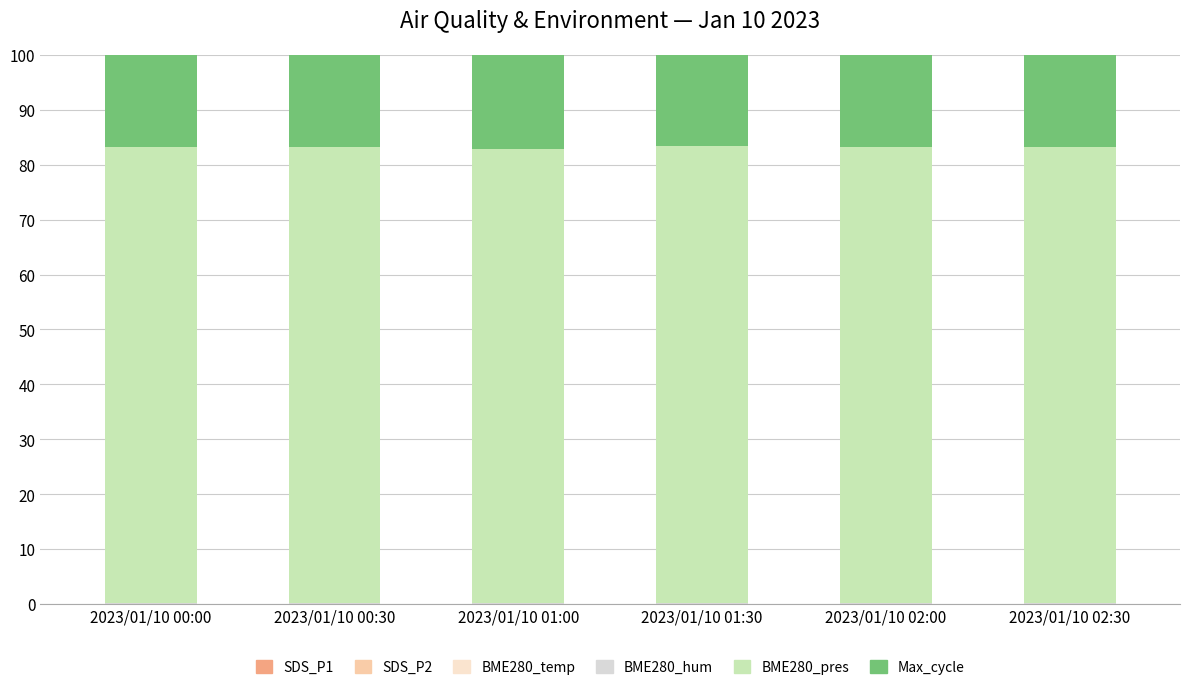

What is the label of the 6th bar from the right?

2023/01/10 00:00